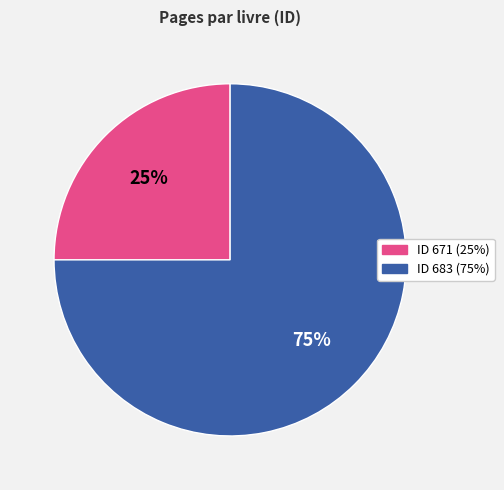

To the nearest percent, what is the difference between the largest and smallest slice percentages?

50%